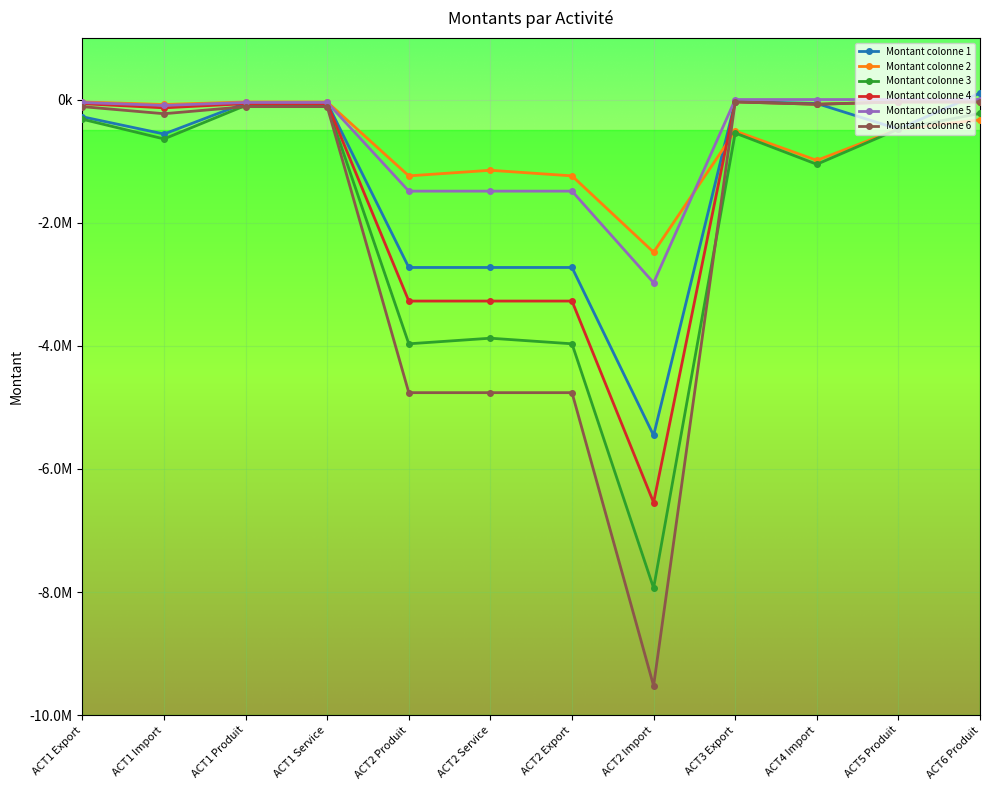

What is the greatest value displayed?

105000